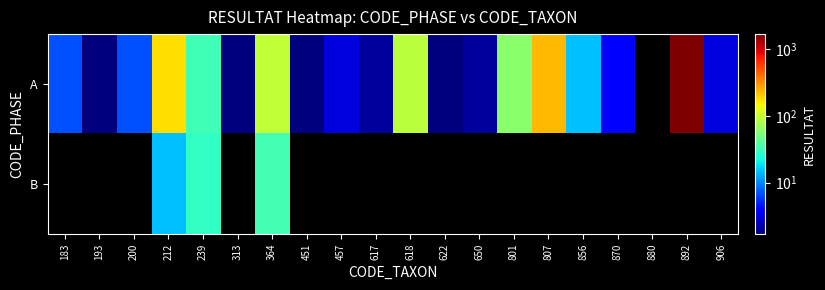

Rank the series by their average value, from lowest to highest.

B, A